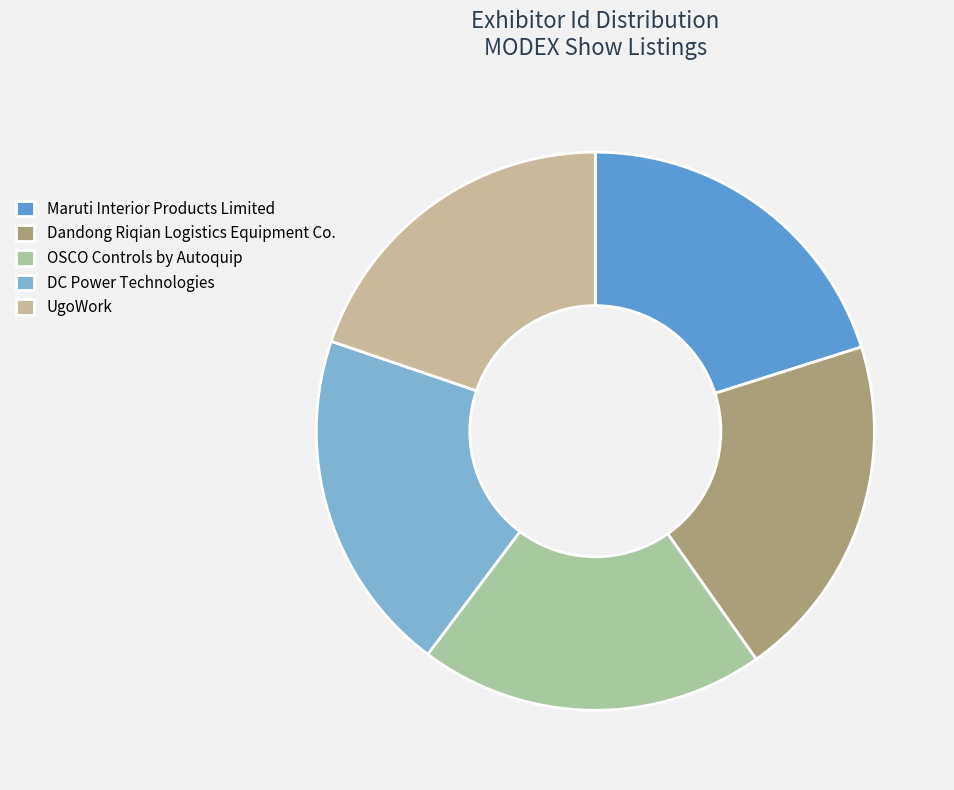

Approximately how many times larger is the value at UgoWork compared to DC Power Technologies?

1.0